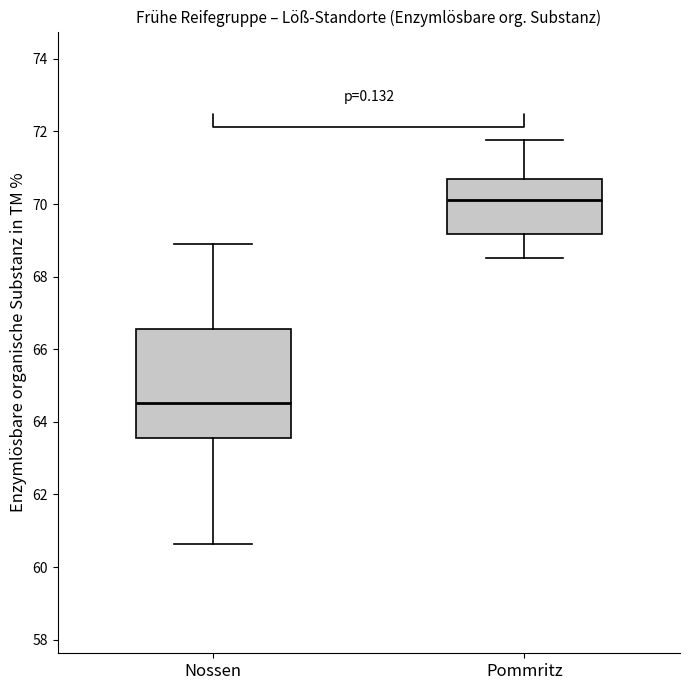

Reading left to right, transcribe this box plot: for each box, give where its median line is, the range the box spans, and where its two whiskers end, as read against the y-axis. The values are not printed on the chart, so give them approximately, as read against the axis.

Nossen: median 64.6, box 63.6 to 66.6, whiskers 60.6 to 69.0
Pommritz: median 70.2, box 69.2 to 70.6, whiskers 68.6 to 71.8